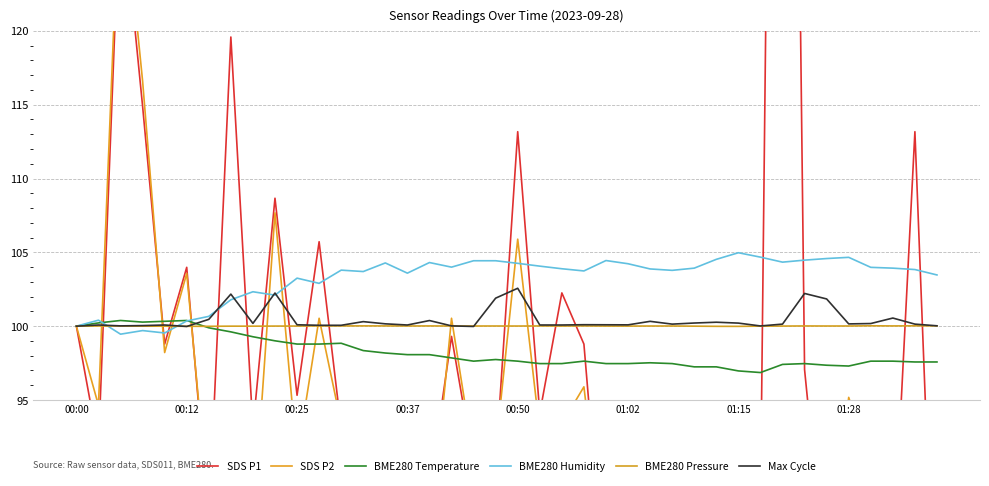

The value of BME280 Temperature at 01:02 is 97.5. True or false?

True